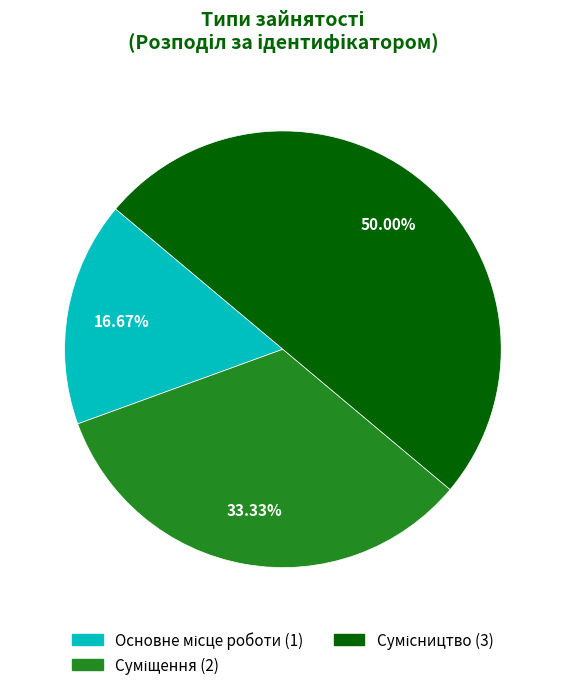

Do Основне місце роботи and Сумісництво together represent more than half of the pie?

Yes